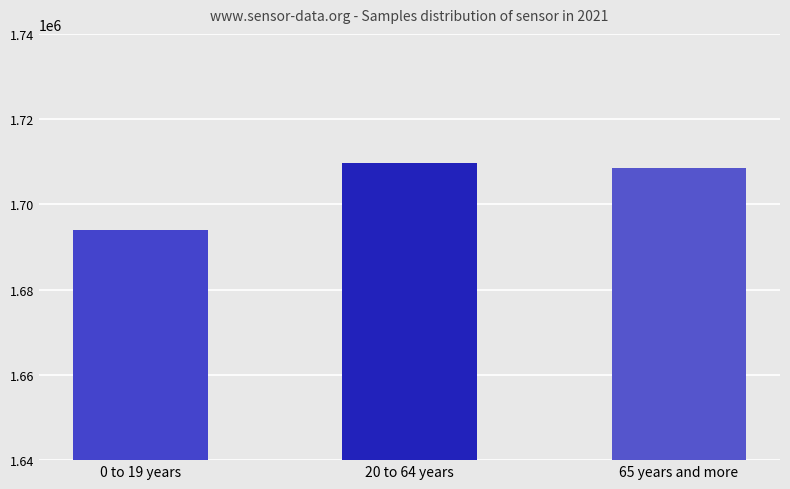

What is the label of the 2nd bar from the left?

20 to 64 years